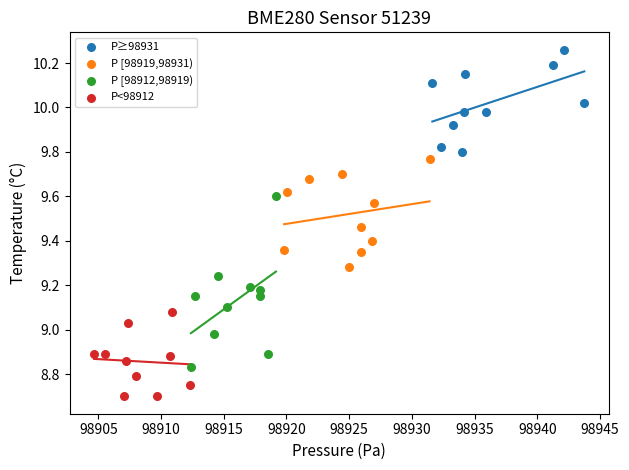

Which series reaches the maximum Y coordinate?

P≥98931